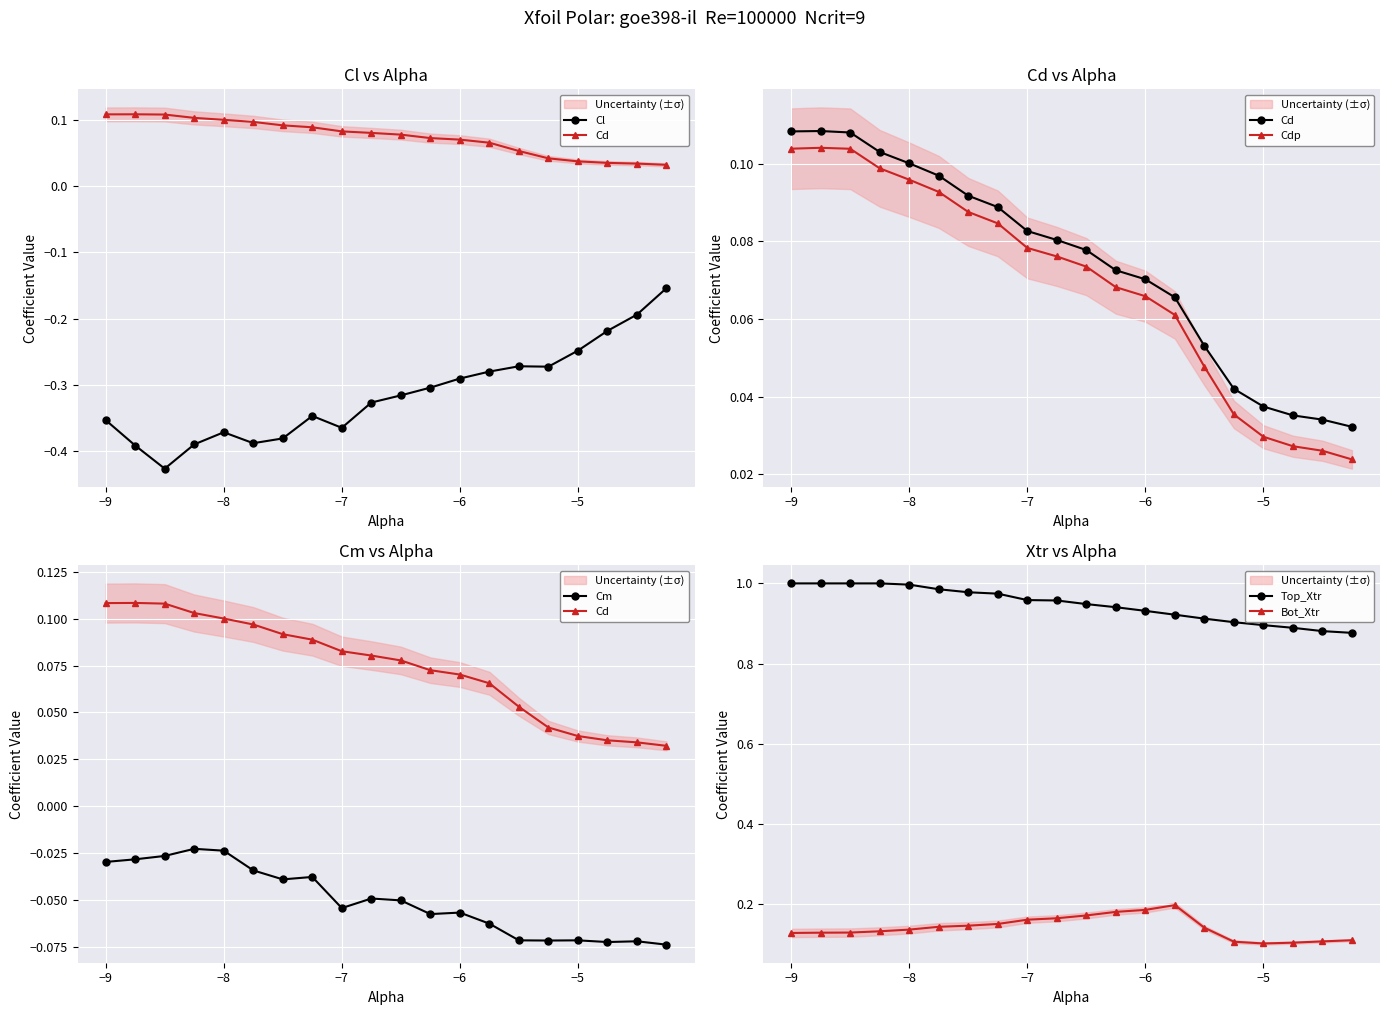

True or false: Bot_Xtr and Top_Xtr cross at least once.

False